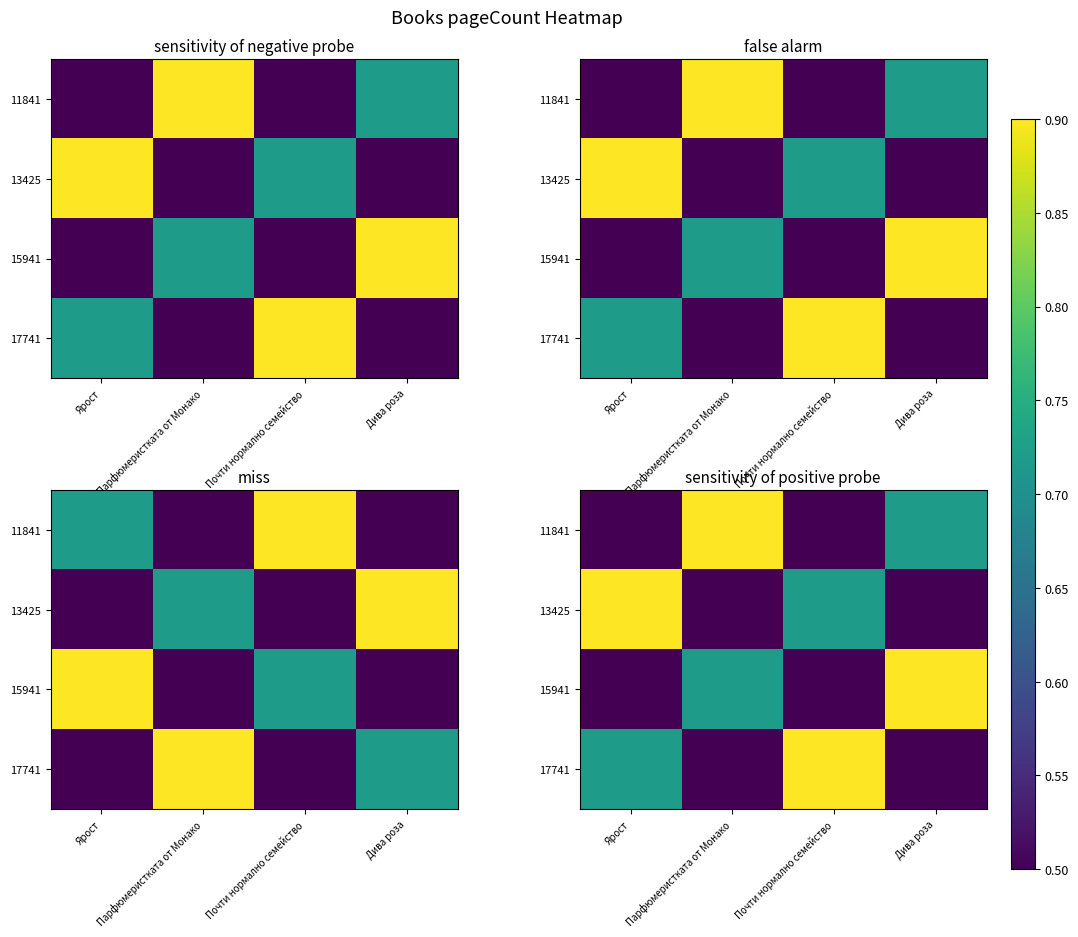

What is the total value across all series at Ярост?

2.6